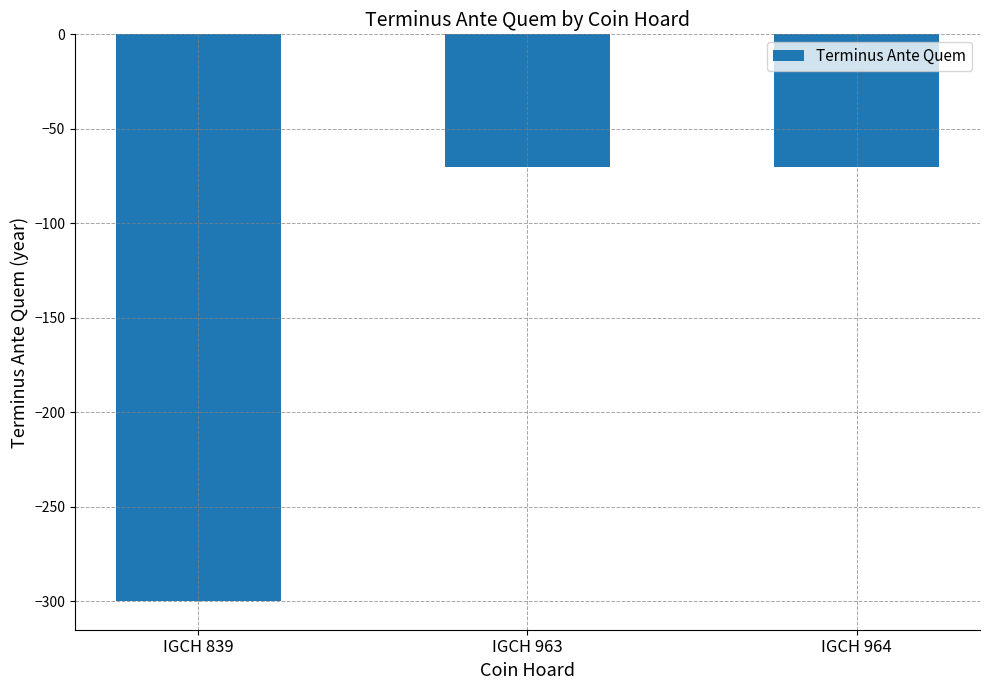

What is the approximate value at IGCH 964, to the nearest 10?

-70